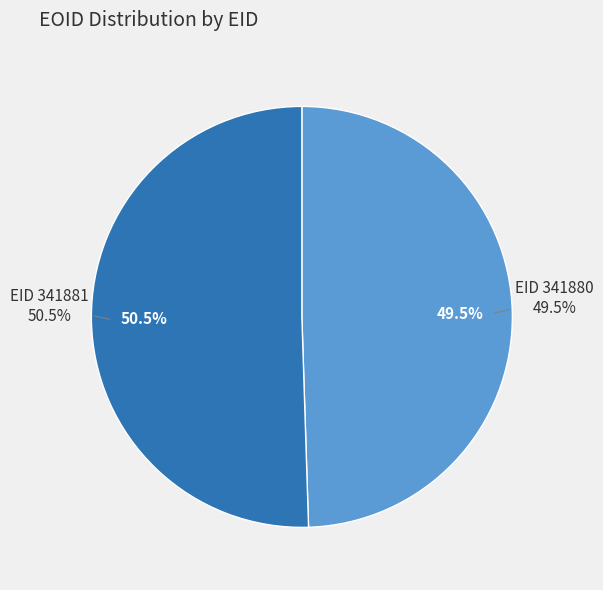

To the nearest percent, what is the difference between the 341881 and 341880 slice percentages?

1%